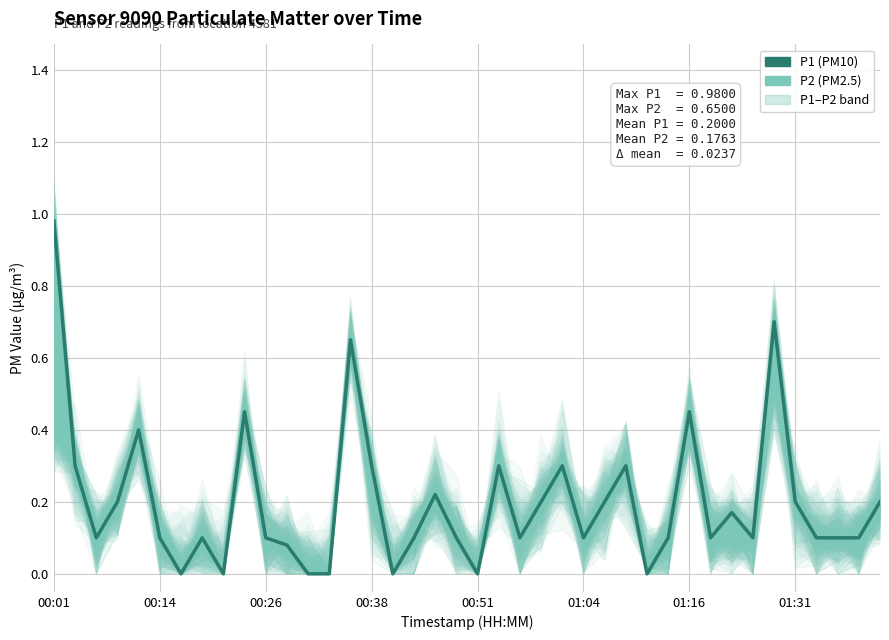

What is the difference between the maximum and minimum values in the P2 series?

0.7